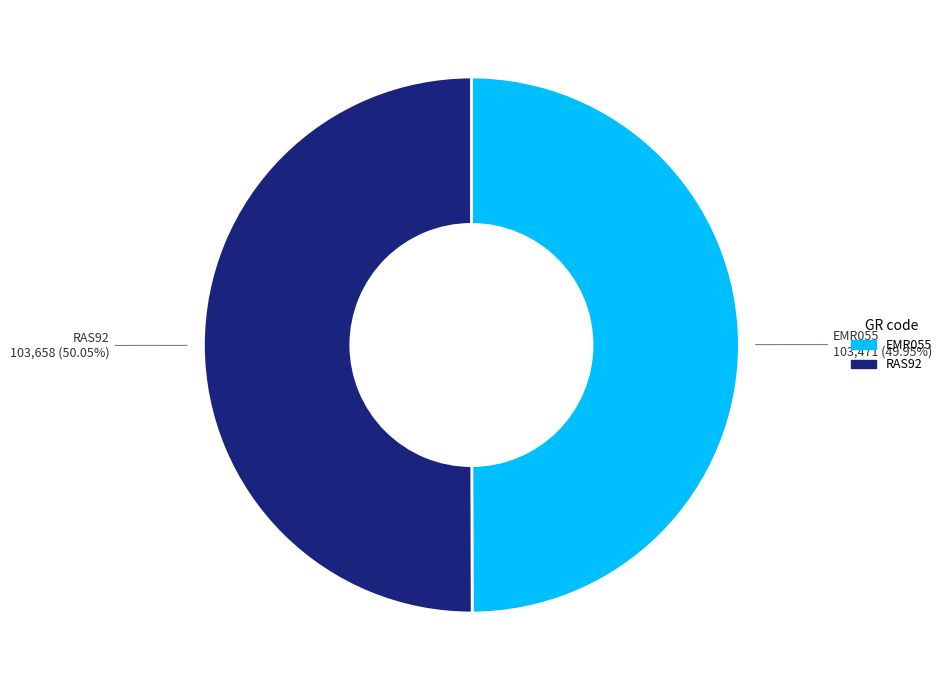

To the nearest percent, what portion does RAS92 represent?

50%